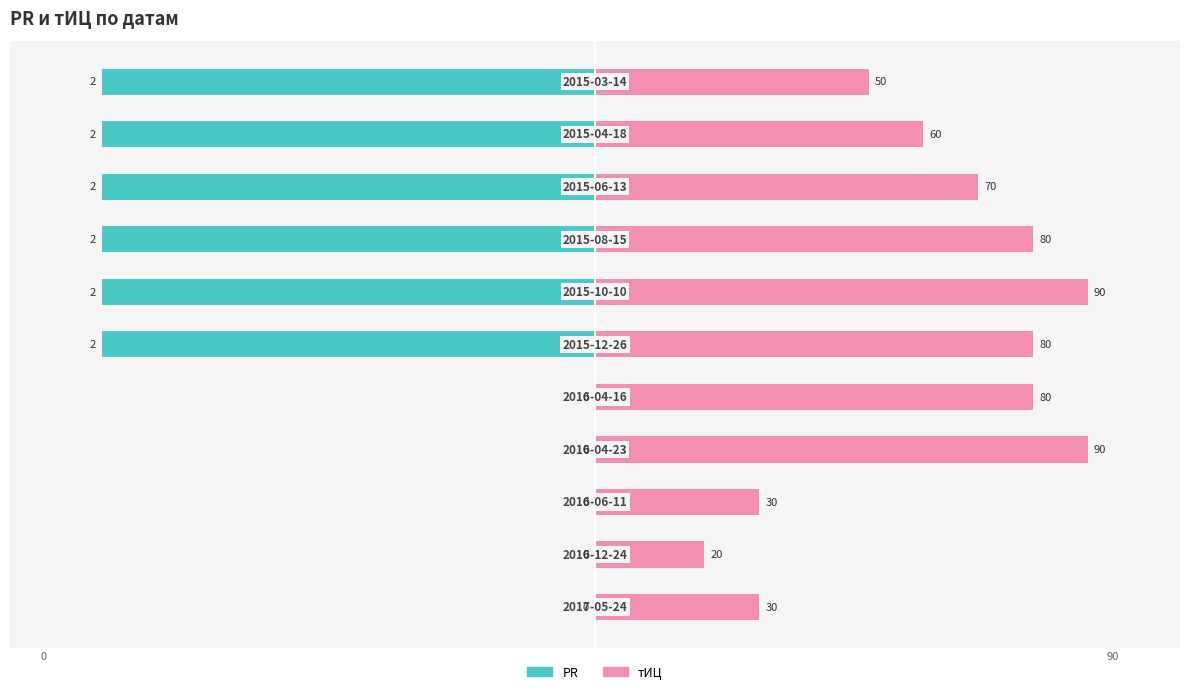

What is the value of the тИЦ bar at the 4th from the left?

80.0